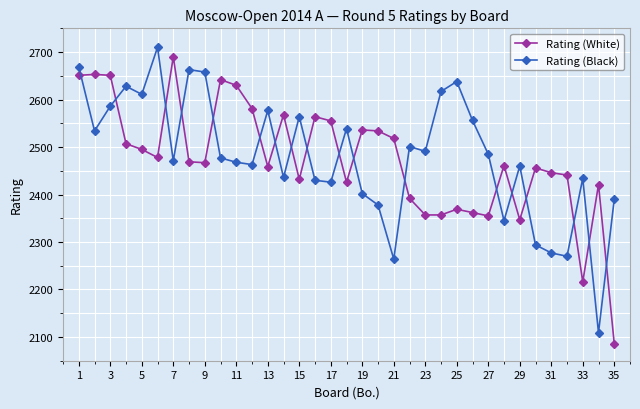

Which series has the widest spread of values?

Rating (White)